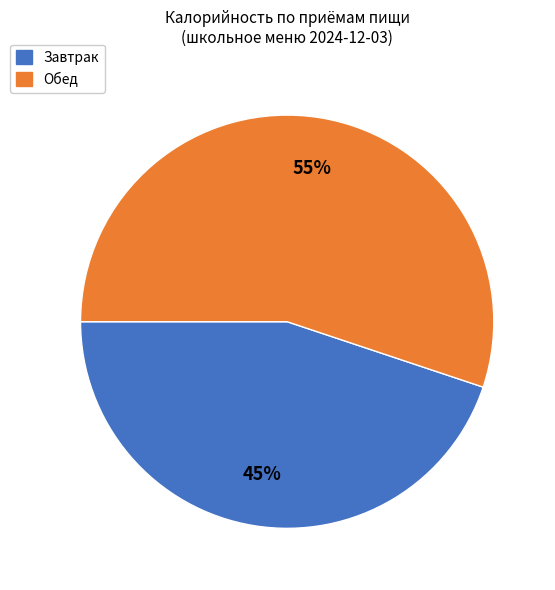

Count the number of slices in the pie.

2